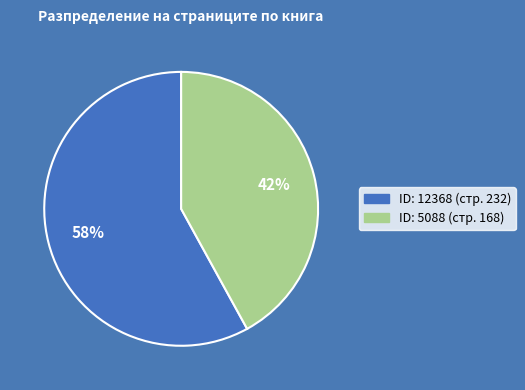

To the nearest percent, what is the difference between the largest and smallest slice percentages?

16%